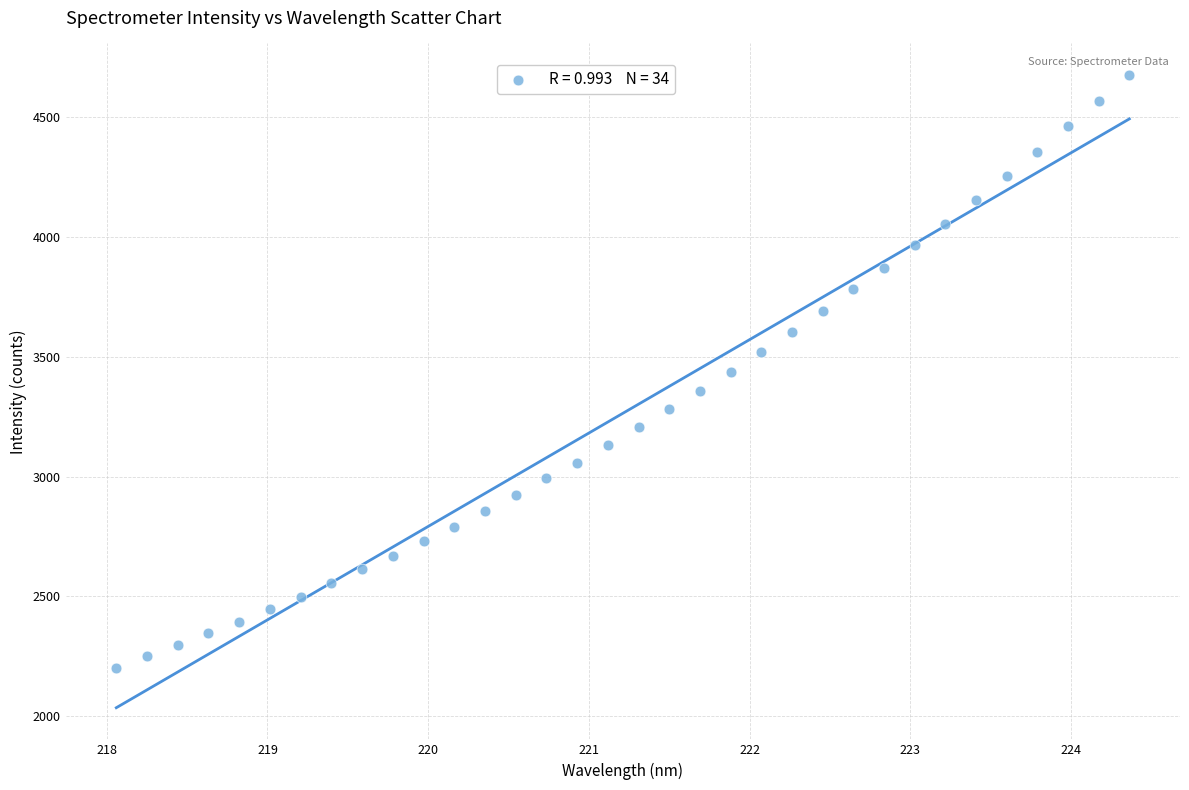

What is the range of Y values (max minus min)?

2475.6